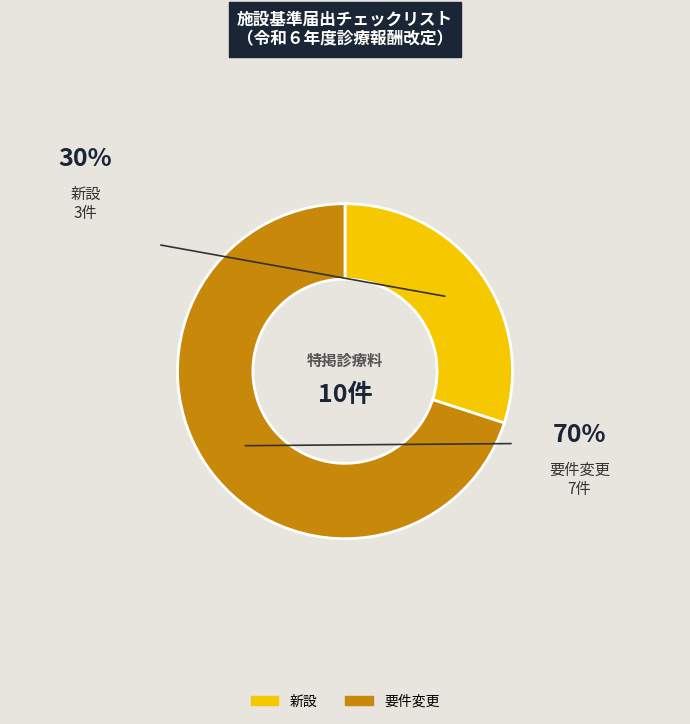

How many slices are in this pie chart?

2